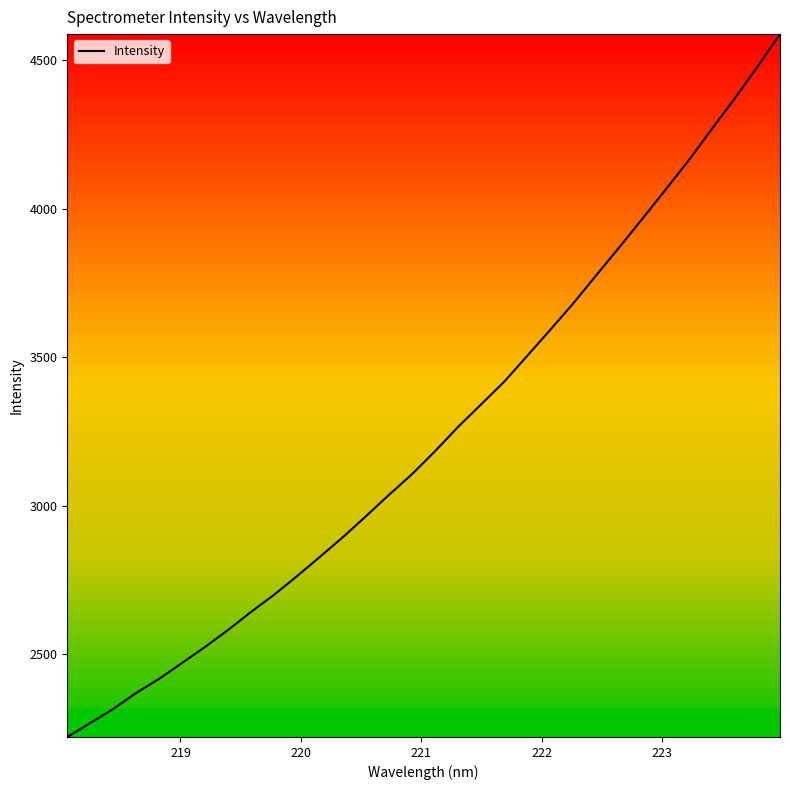

What is the greatest value displayed?

4588.3